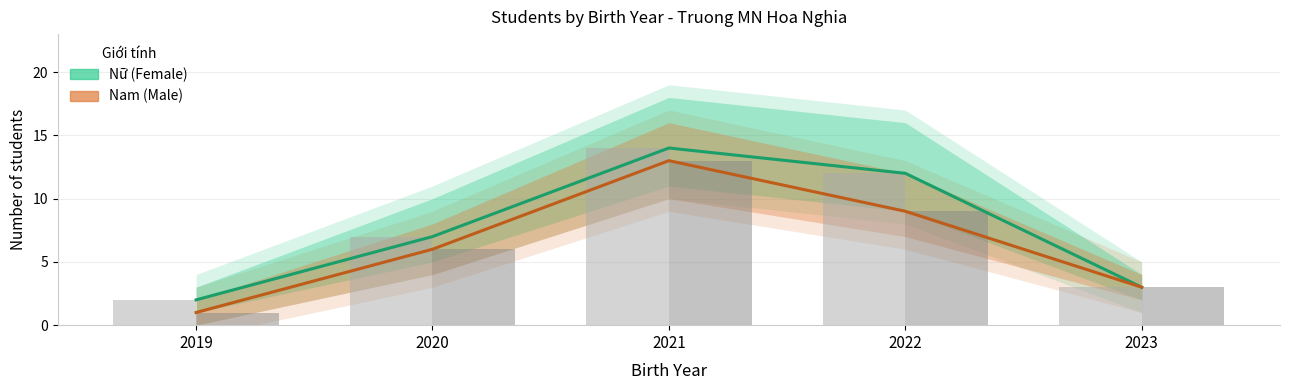

At which category is the sum across all series the highest?

2021